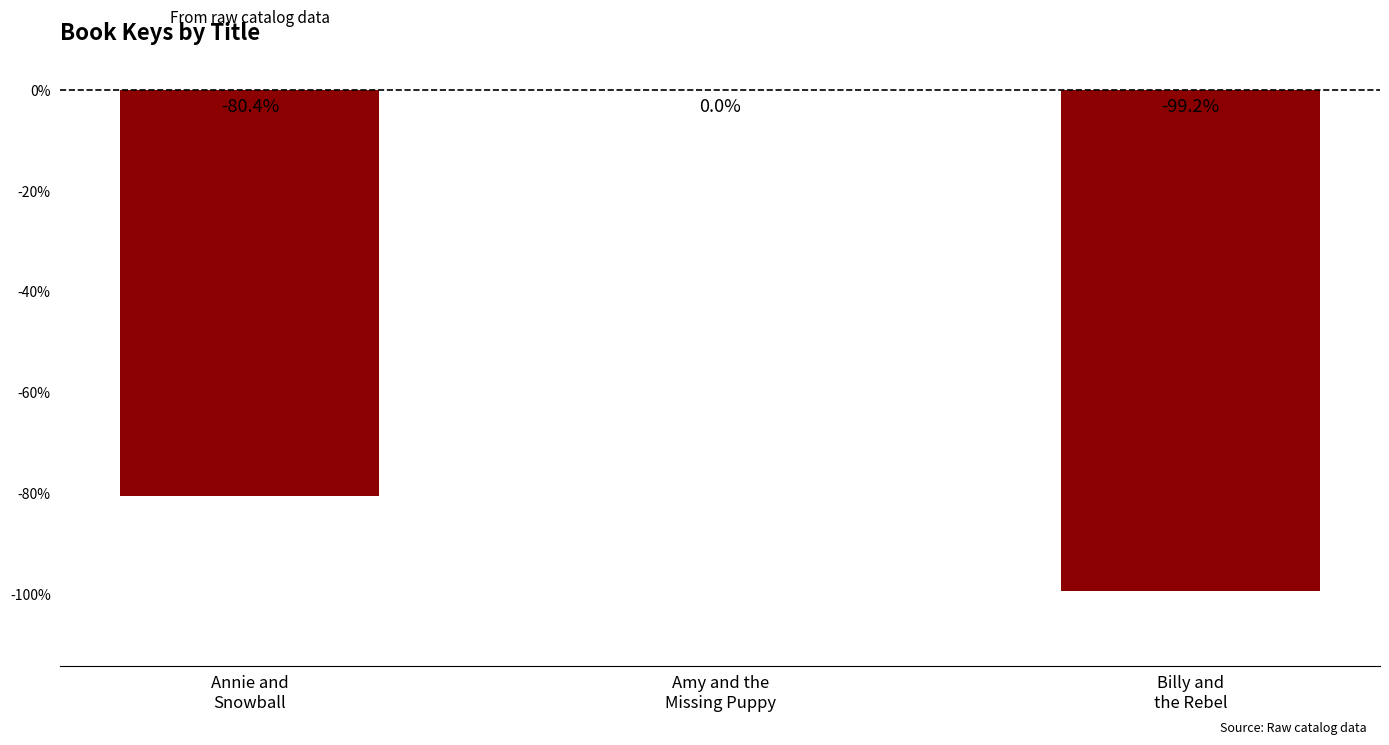

At which label does the data first exceed -80?

Amy and the
Missing Puppy